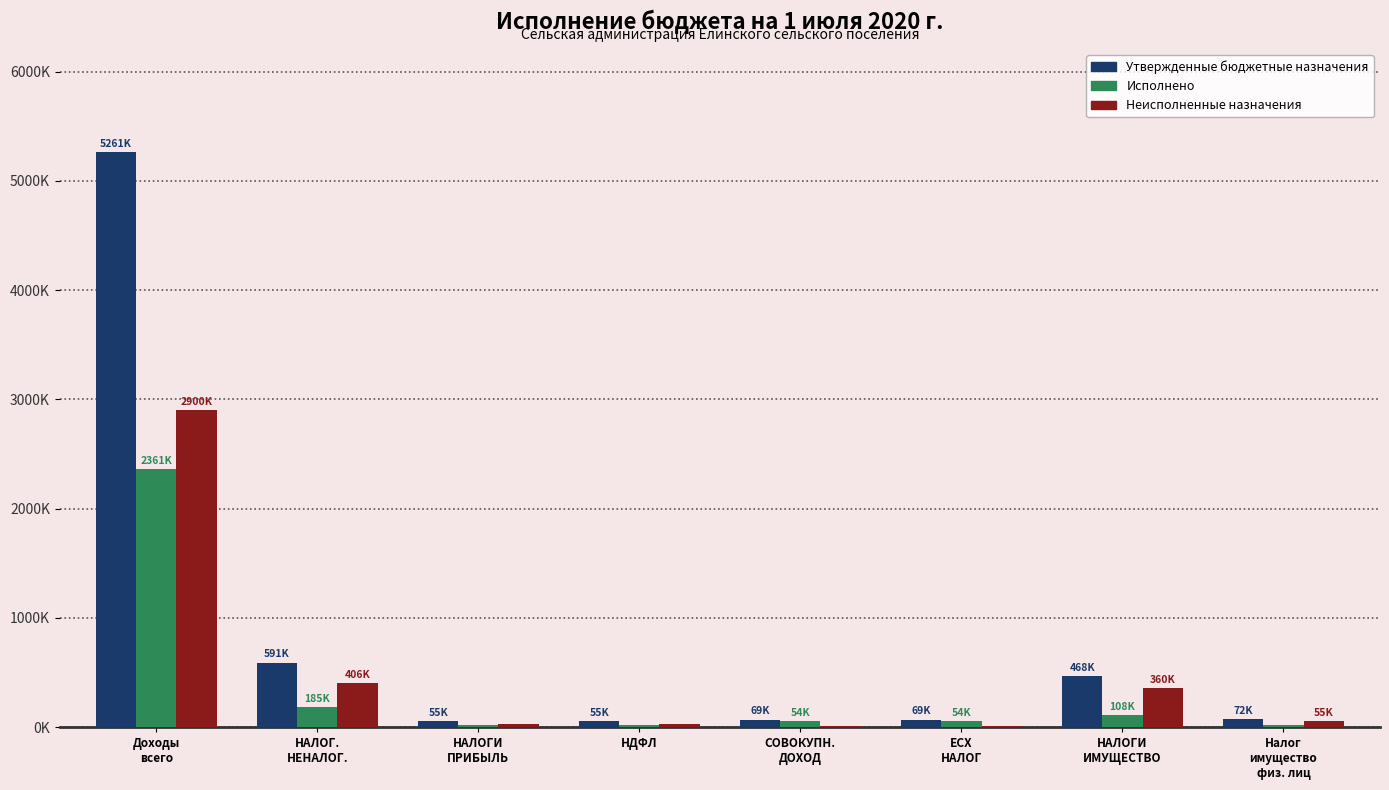

The value of Исполнено at Налог
имущество
физ. лиц is 16540.8. True or false?

True